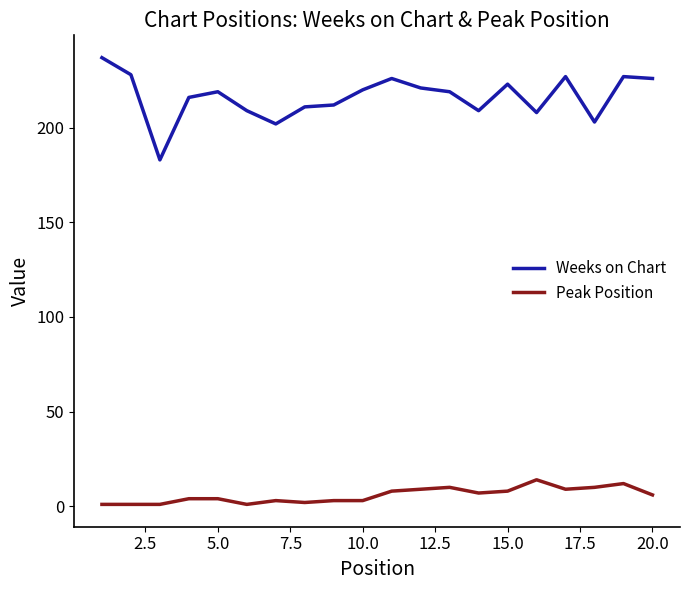

How many series are shown in this chart?

2